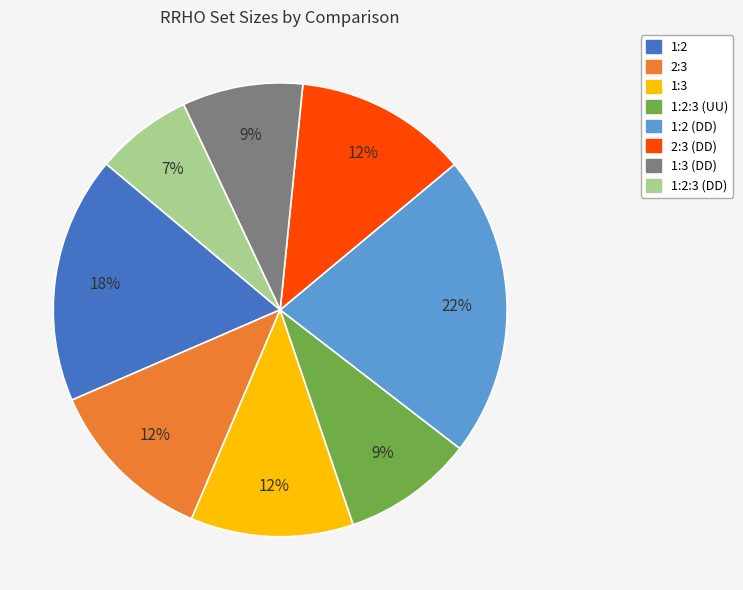

Does any single category account for the majority?

No